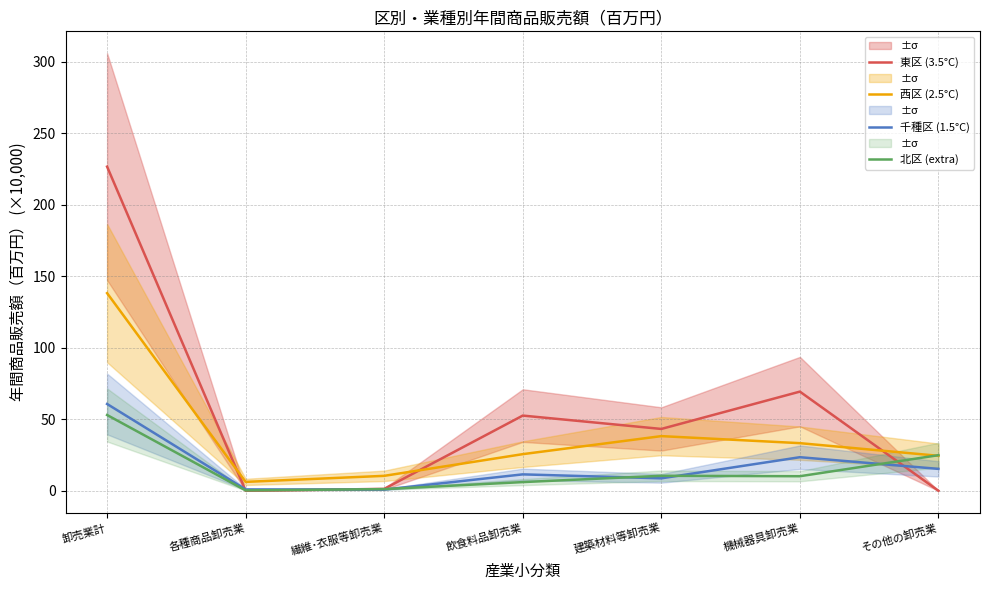

What is the average value of the 千種区 (1.5°C) series?

17.3